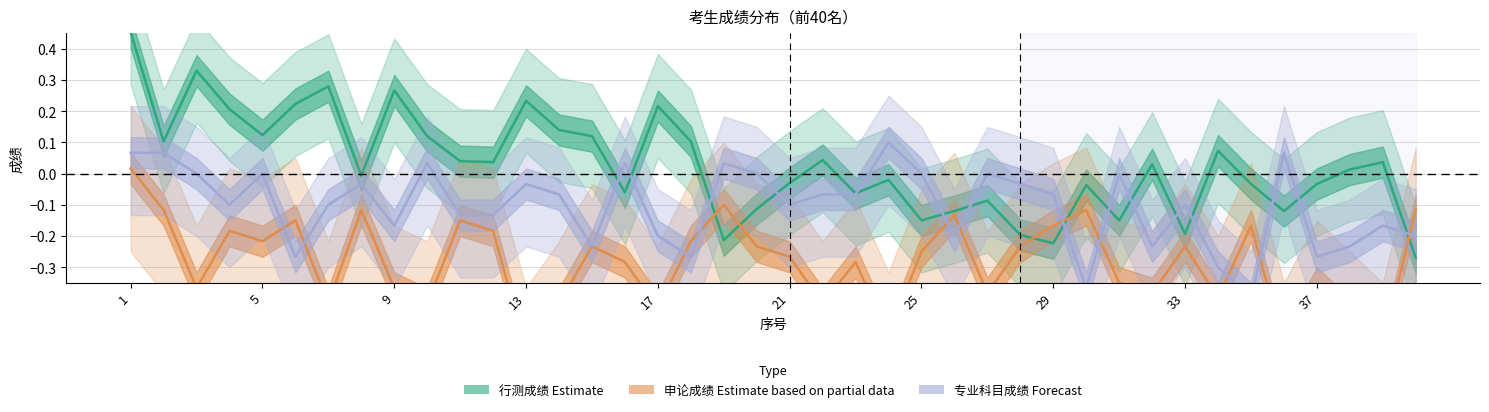

How many positive values does the 行测成绩 (Estimate) series have?

21